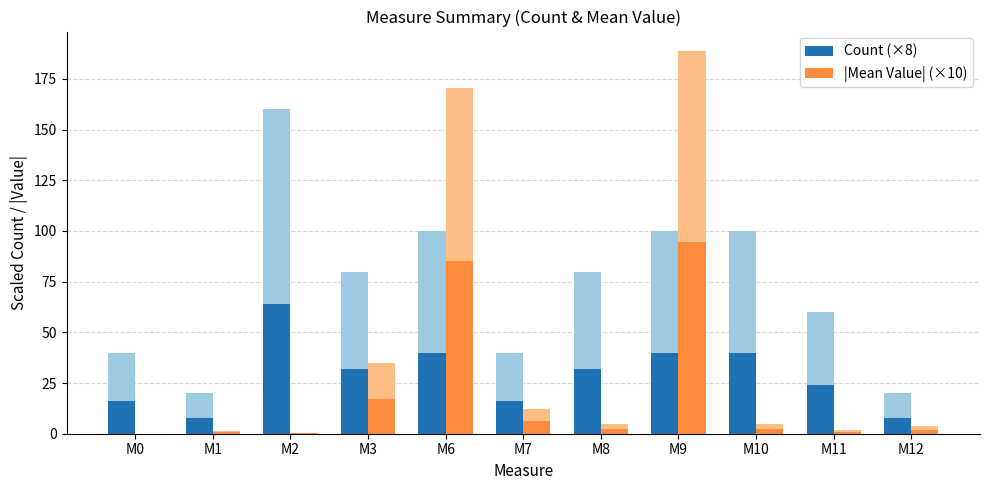

Rank the series at M12 from highest to lowest value.

Count (×8), |Mean Value| (×10)